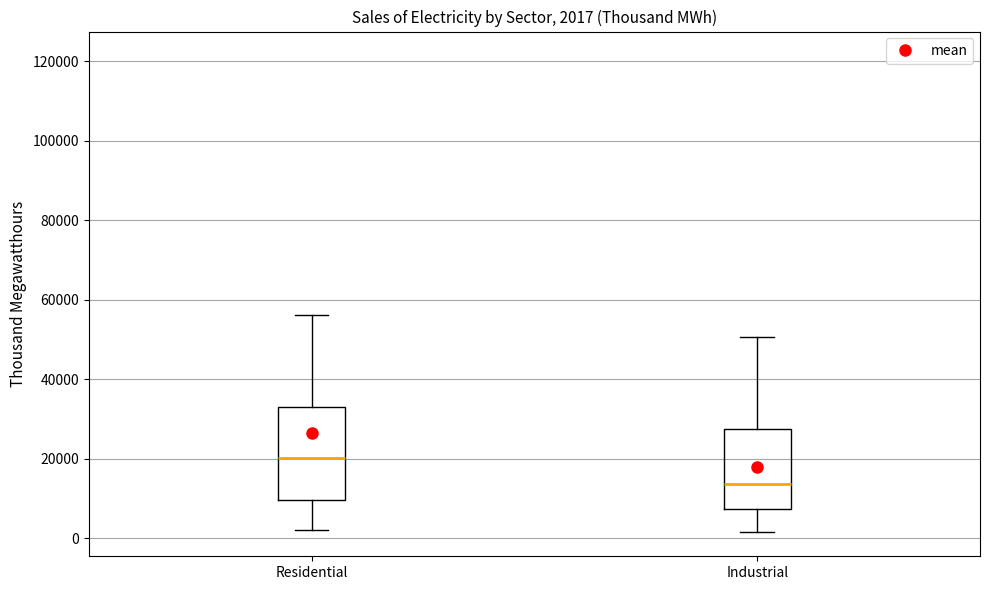

Which box has the highest median line?

Residential